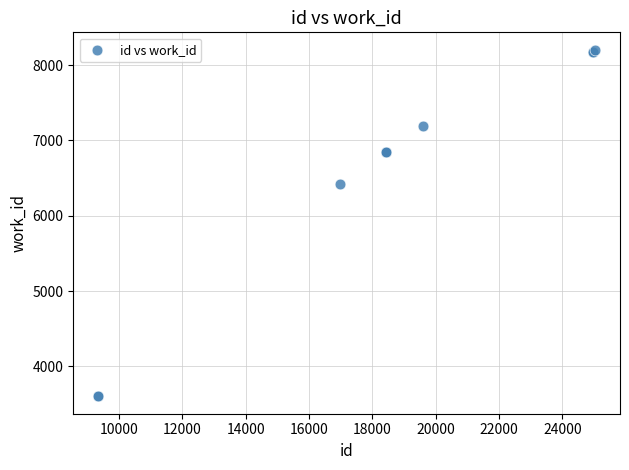

What Y value in the scatter plot is closest to 5903?

6427